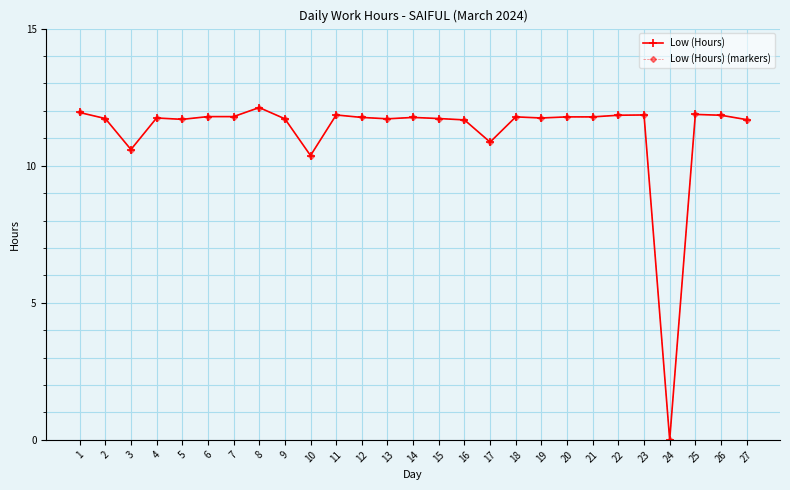

At which category is the sum across all series the highest?

8